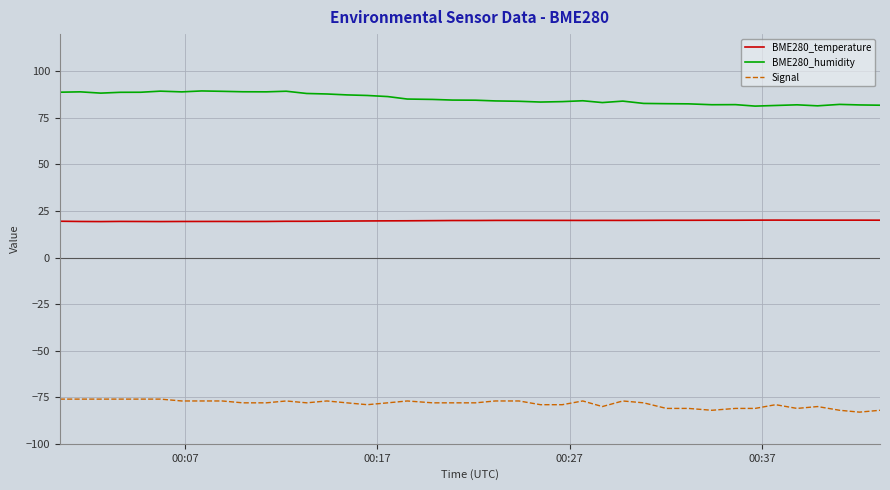

What is the greatest value displayed?

89.5